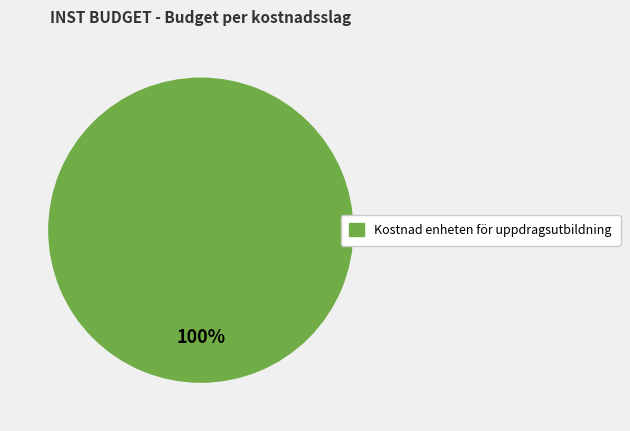

Does any single category account for the majority?

Yes